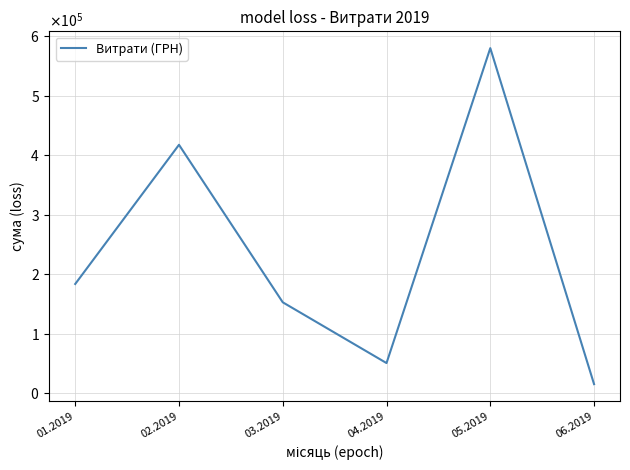

What is the sum of all values?

1398457.3